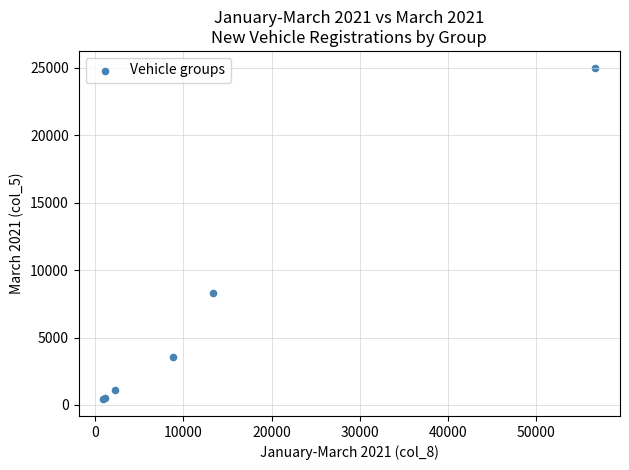

What Y value in the scatter plot is closest to 12712?

8289